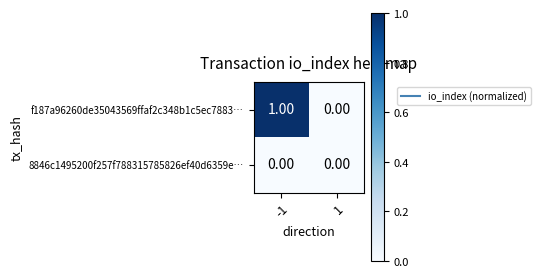

Rank the series by their average value, from highest to lowest.

f187a96260de35043569ffaf2c348b1c5ec7883…, 8846c1495200f257f788315785826ef40d6359e…